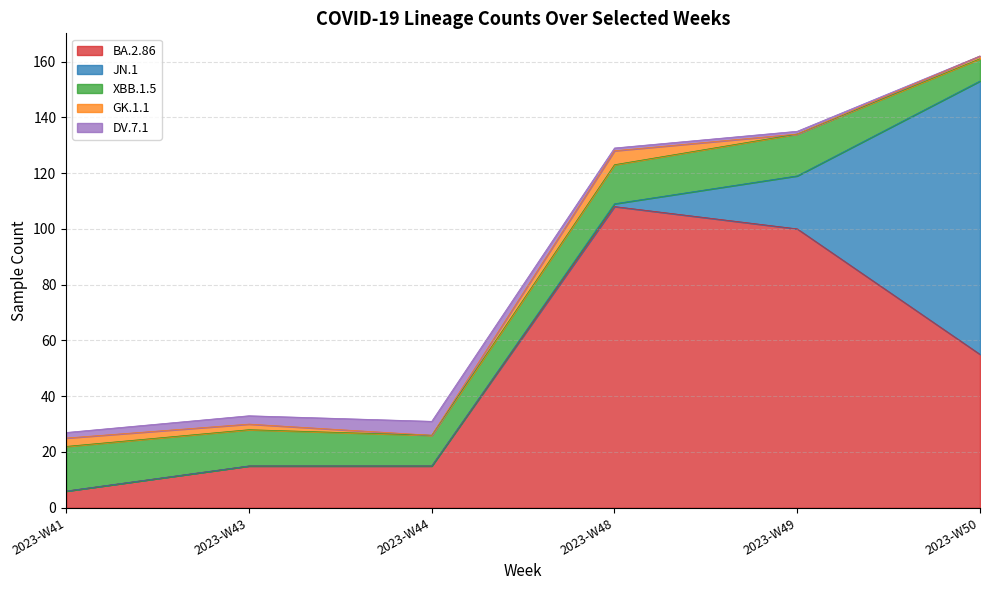

What is the difference between the GK.1.1 values at 2023-W49 and 2023-W43?

2